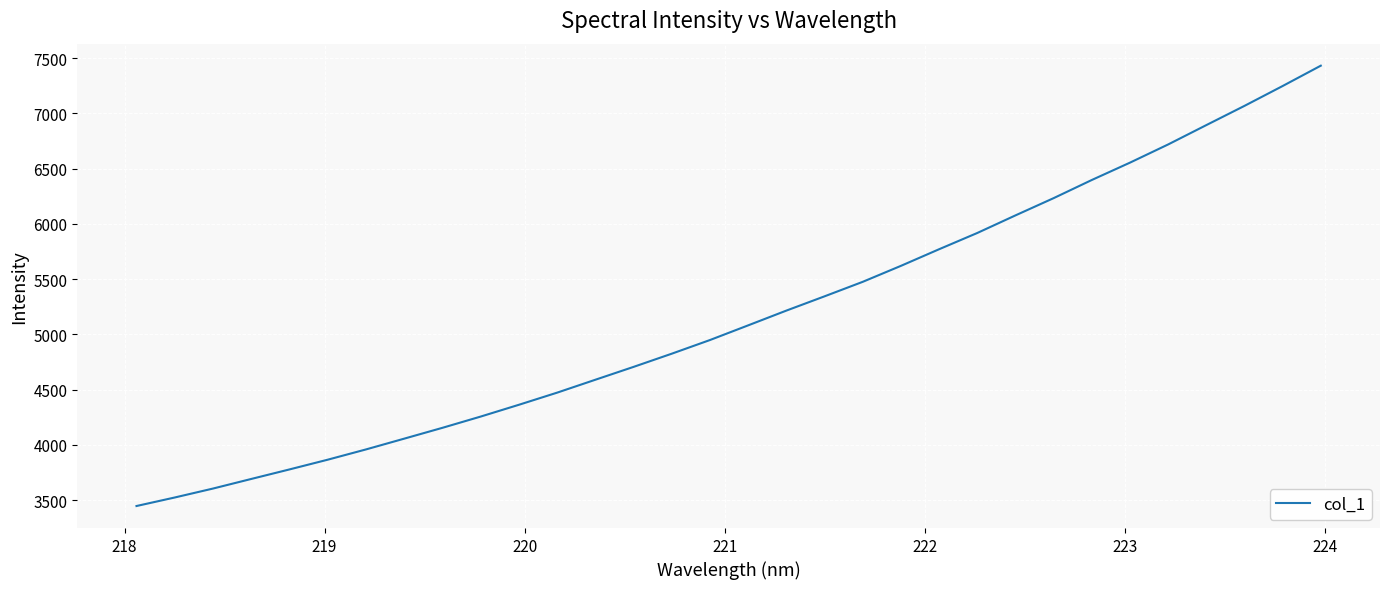

What is the greatest value displayed?

7430.6